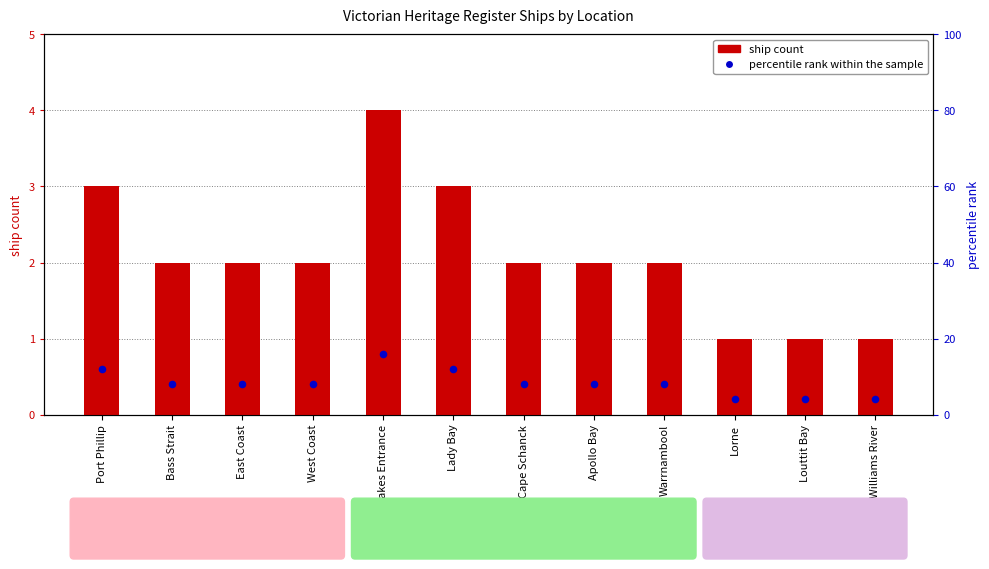

What is the total value across all series at Lorne?

5